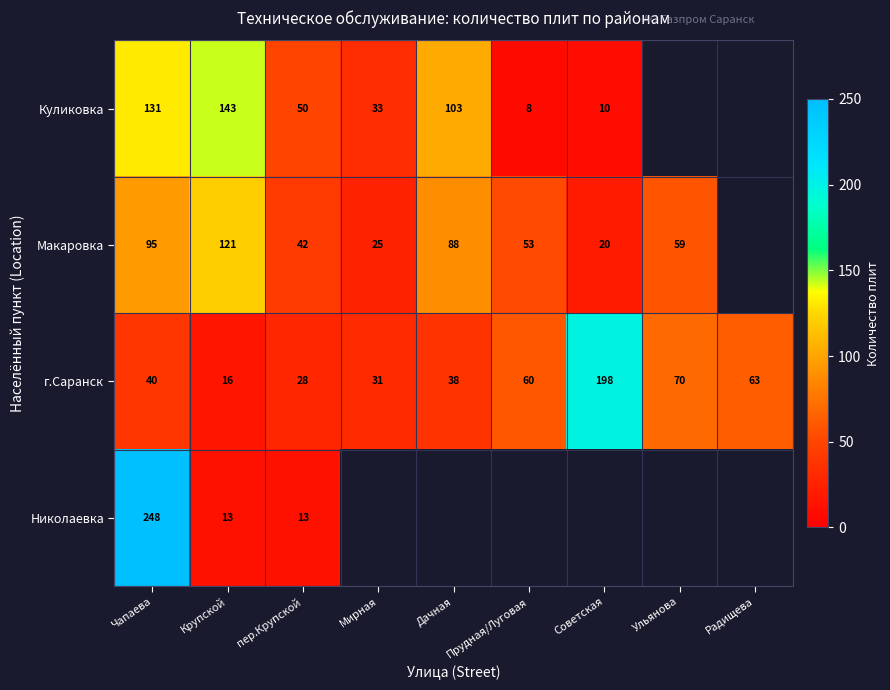

True or false: Макаровка has a value of 95 at Чапаева.

True